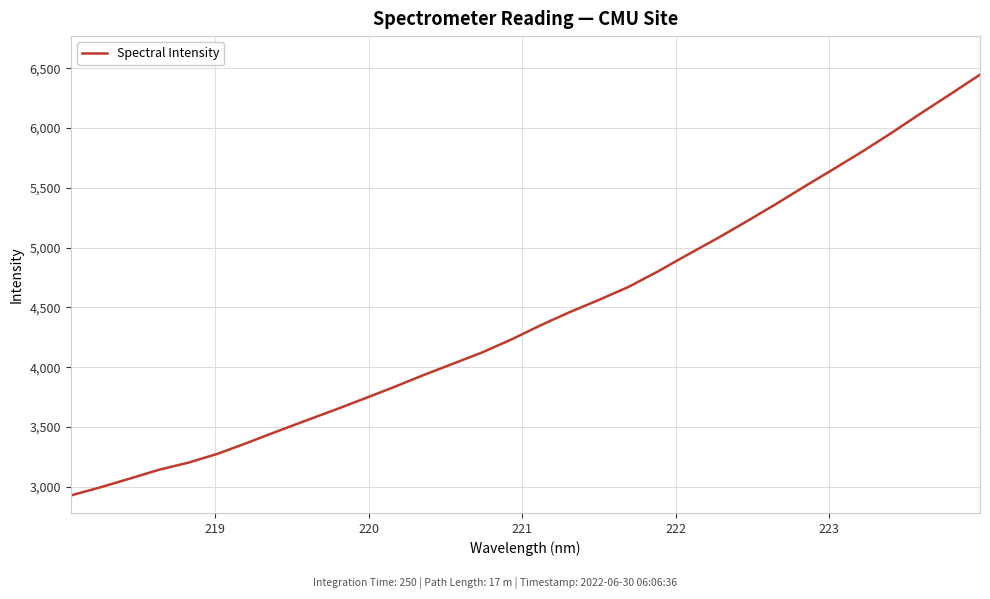

What is the greatest value displayed?

6446.6